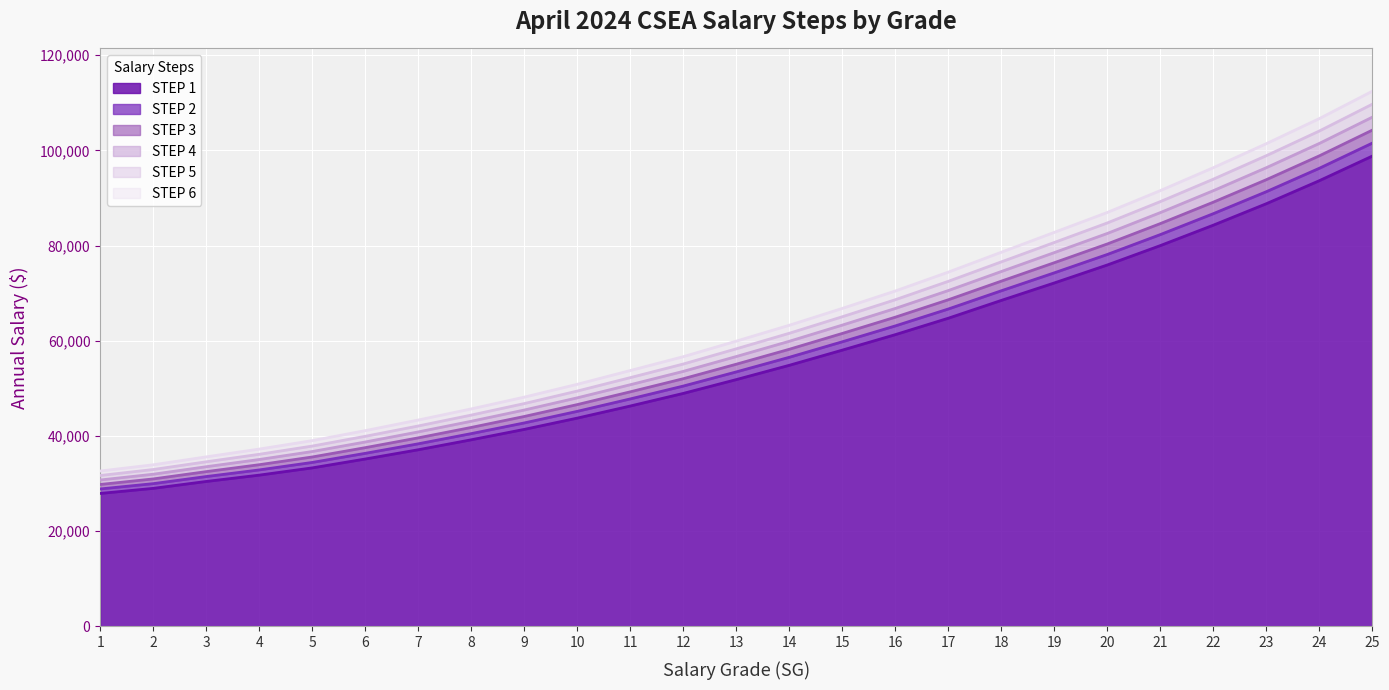

What is the sum of all STEP 2 values?

1439896